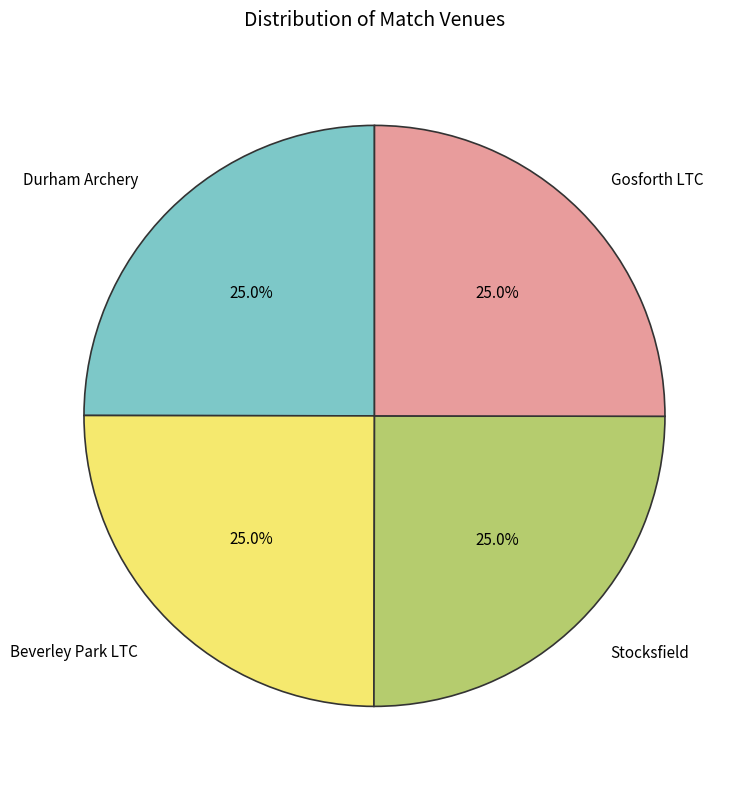

Count the number of slices in the pie.

4